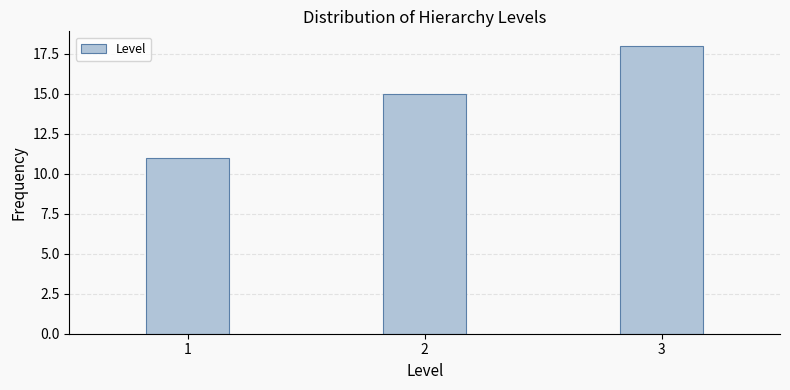

Reading left to right, what are all the values shown in this chart?

11	15	18